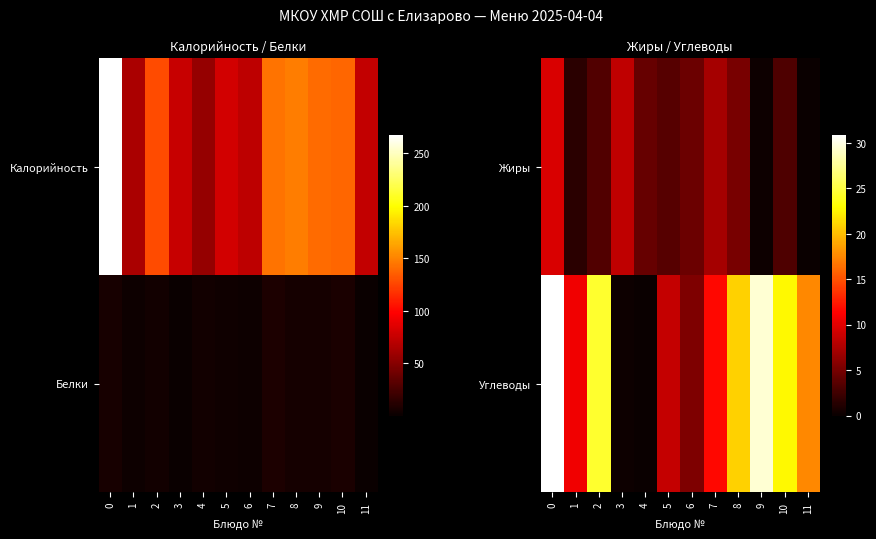

What is the average value of the Углеводы series?

15.2